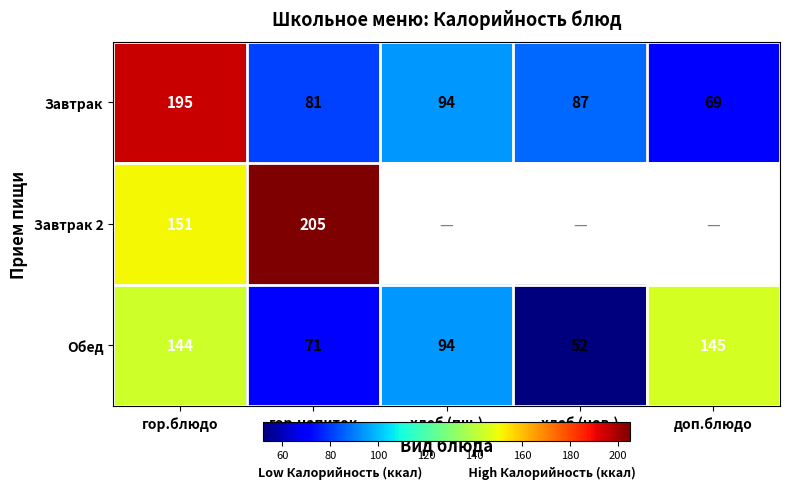

Which has a higher value, гор.блюдо or доп.блюдо?

гор.блюдо